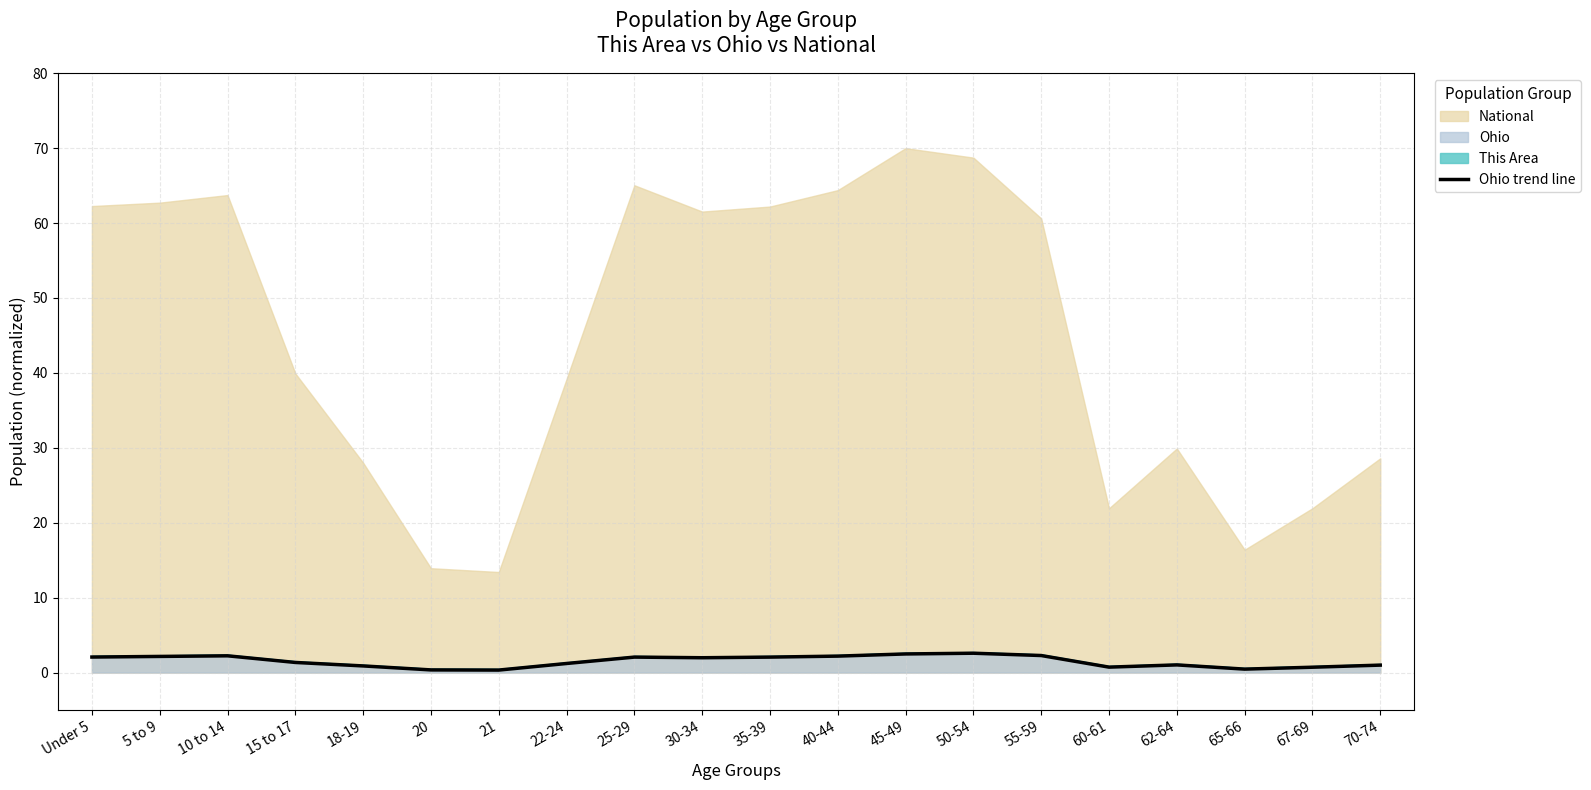

How many interior local peaks (higher than both neighbors) does the data have?

4